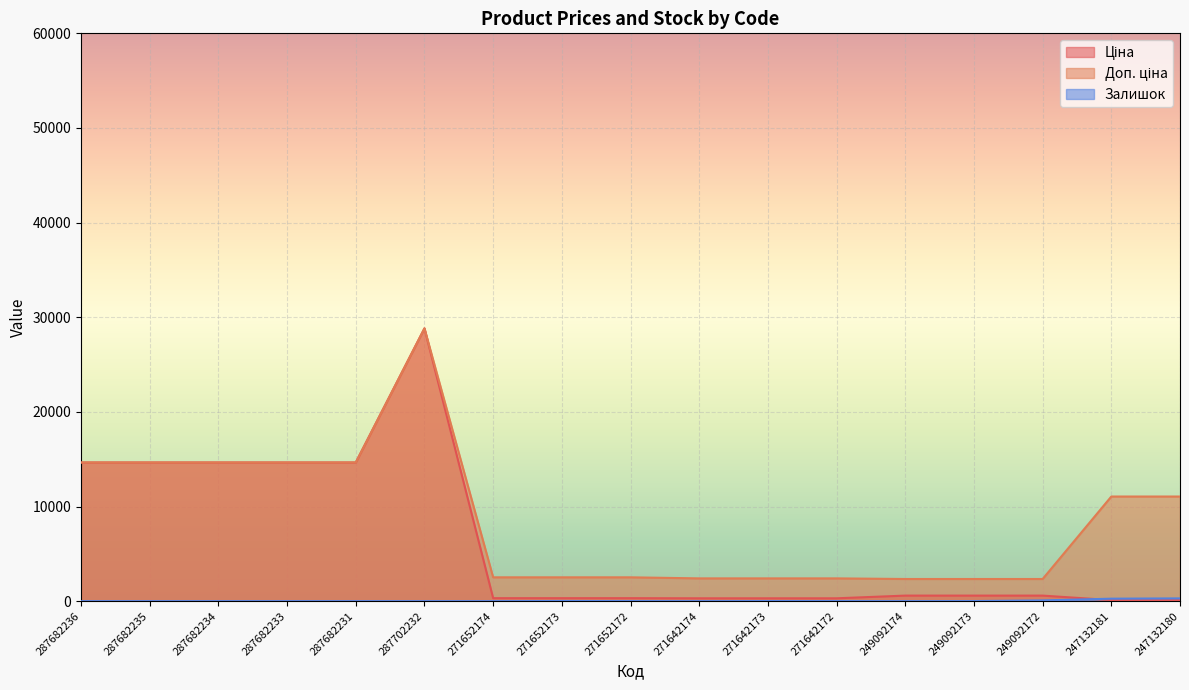

How many series are shown in this chart?

3